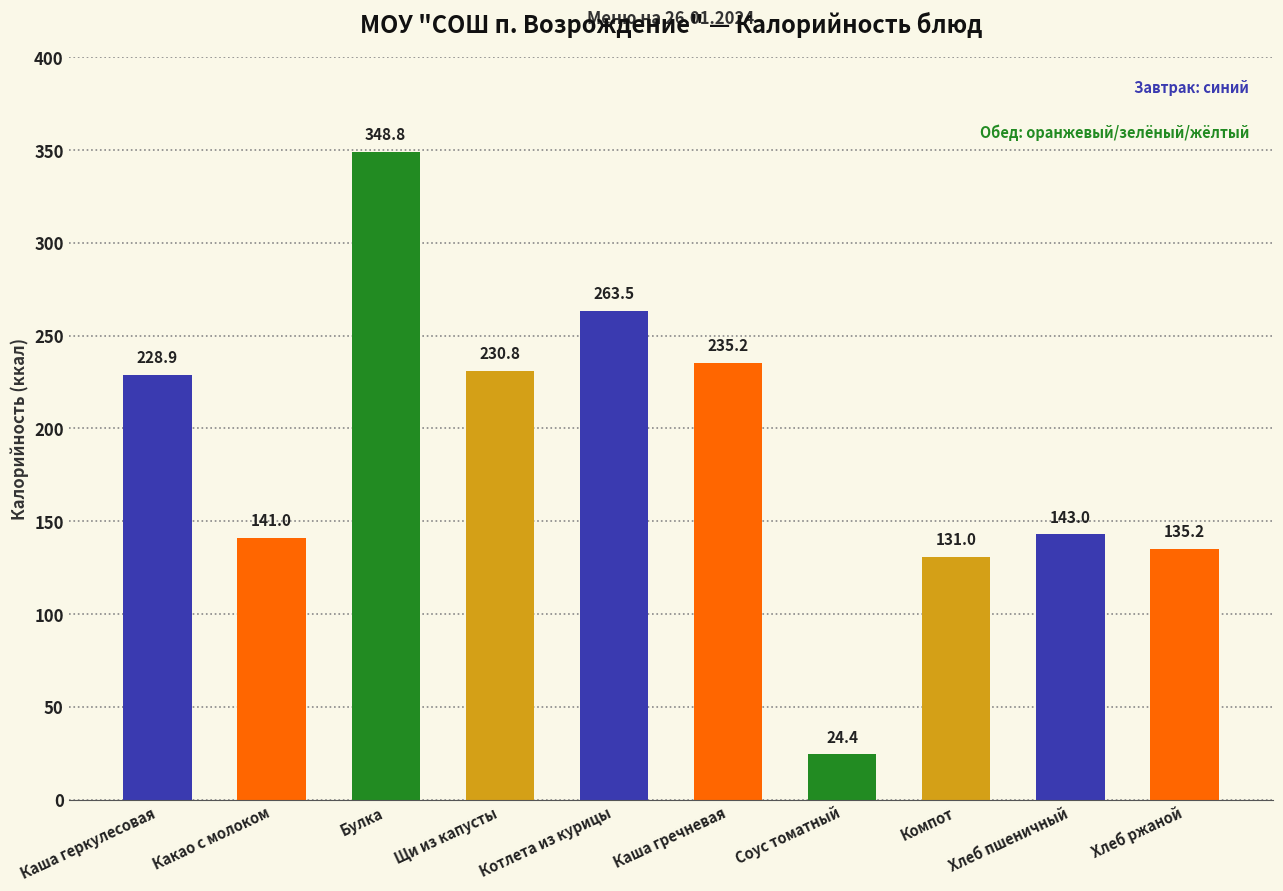

How many bars are there in total?

10